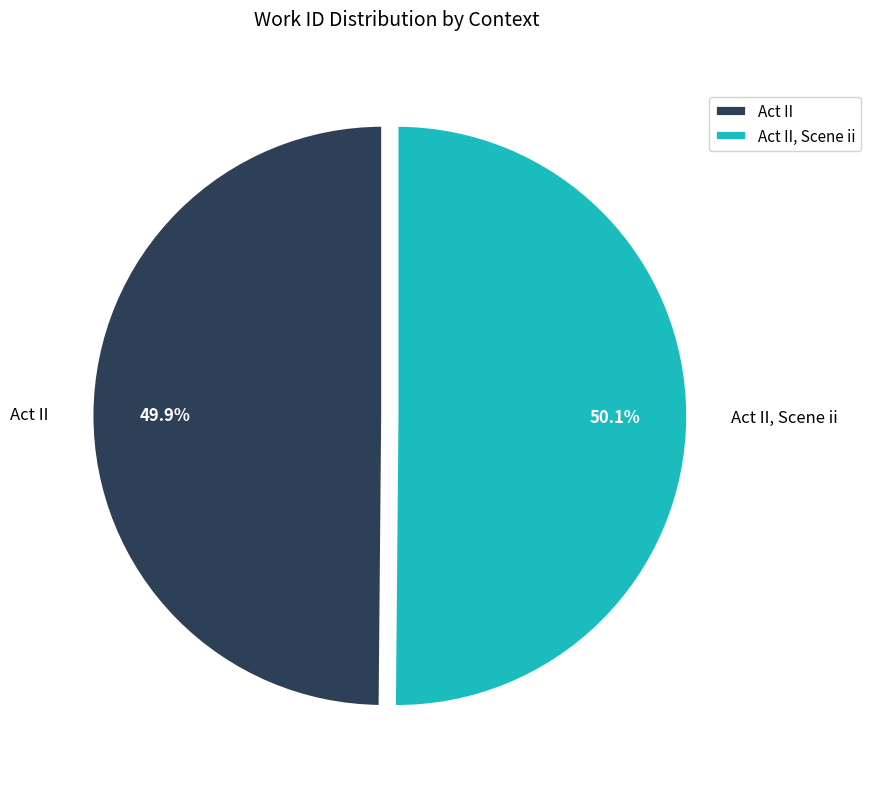

Rank the categories by value from highest to lowest.

Act II, Scene ii, Act II